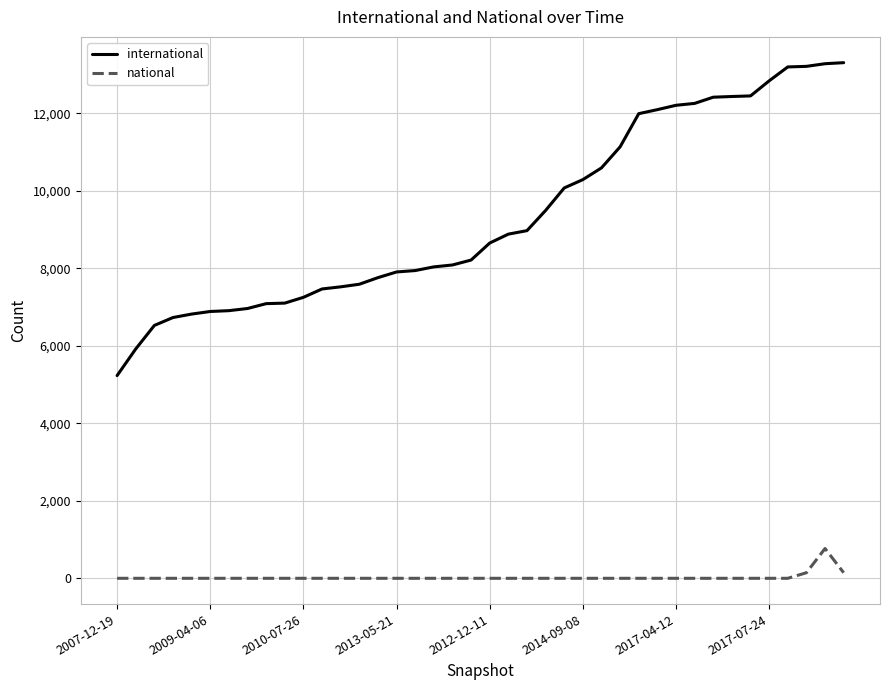

True or false: international and national cross at least once.

False